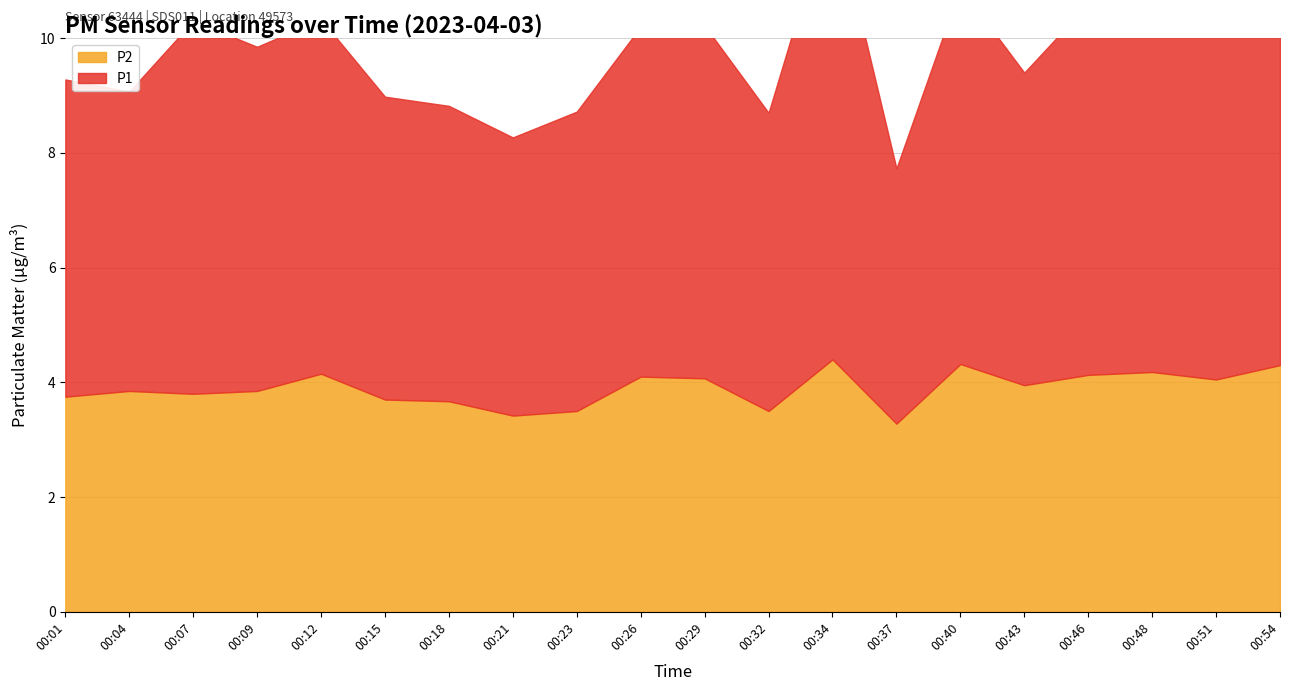

Reading left to right, list all the values displayed in this chart.

P1: 5.5	5.2	6.5	6.0	6.2	5.3	5.2	4.8	5.2	6.1	6.2	5.2	8.0	4.5	6.6	5.5	6.5	6.3	6.5	6.2
P2: 3.8	3.9	3.8	3.9	4.2	3.7	3.7	3.4	3.5	4.1	4.1	3.5	4.4	3.3	4.3	4.0	4.1	4.2	4.0	4.3